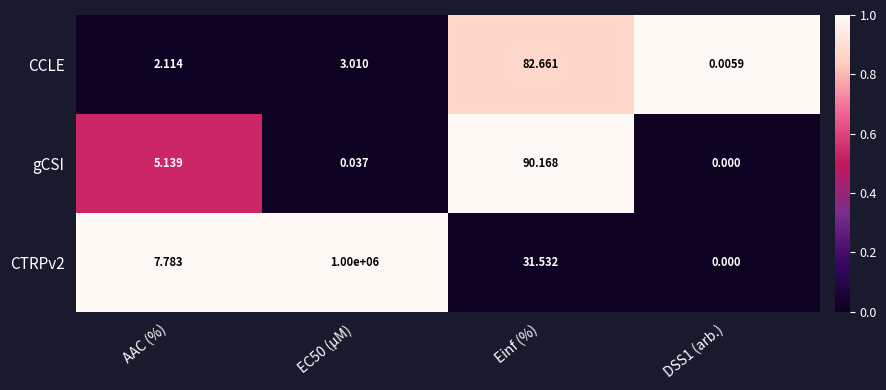

At which label is gCSI closest to 45?

AAC (%)